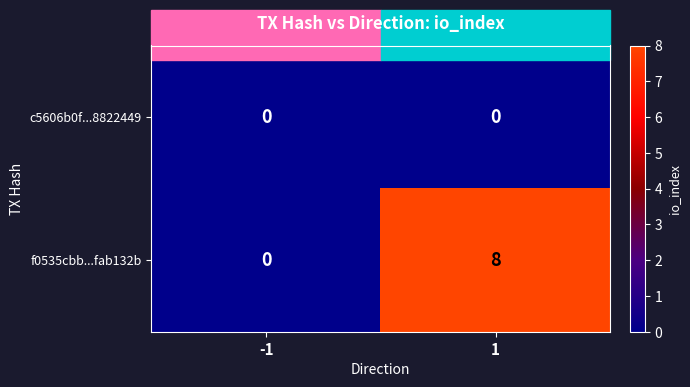

What is the maximum value shown in the chart?

8